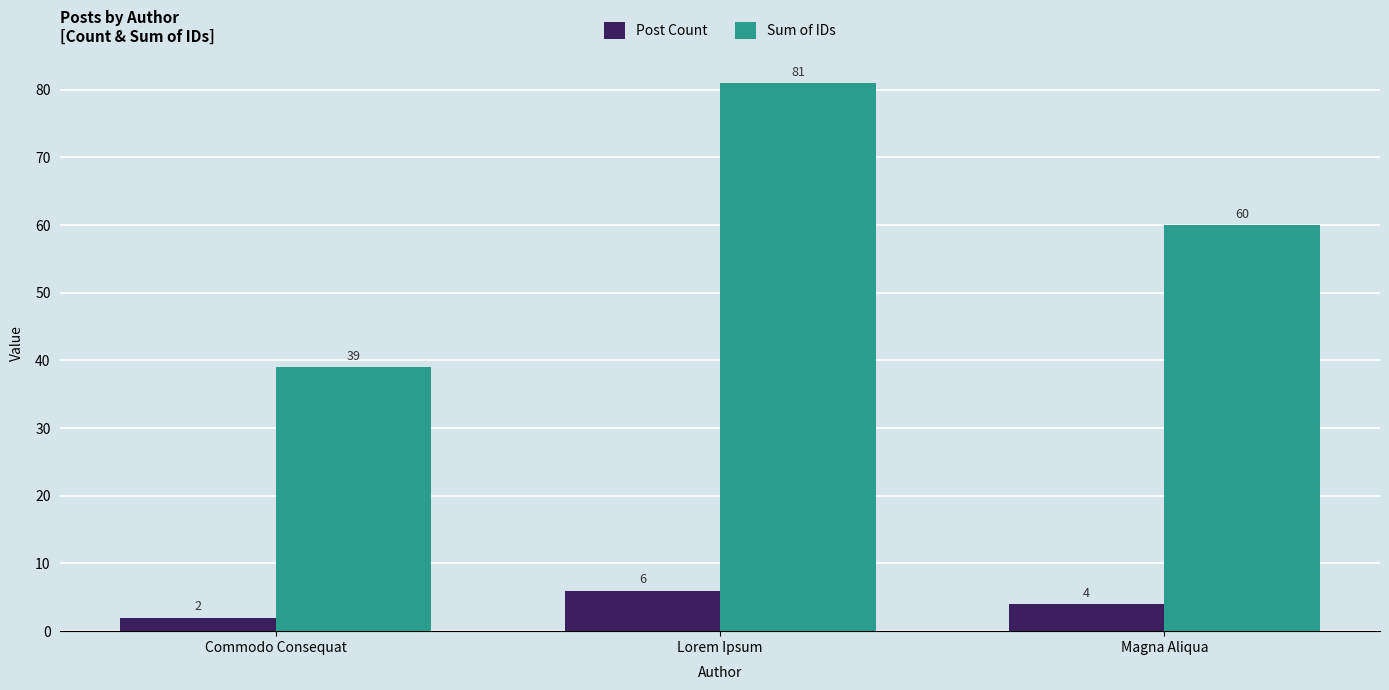

Reading left to right, transcribe all the data shown in this chart.

Post Count: Commodo Consequat=2	Lorem Ipsum=6	Magna Aliqua=4
Sum of IDs: Commodo Consequat=39	Lorem Ipsum=81	Magna Aliqua=60